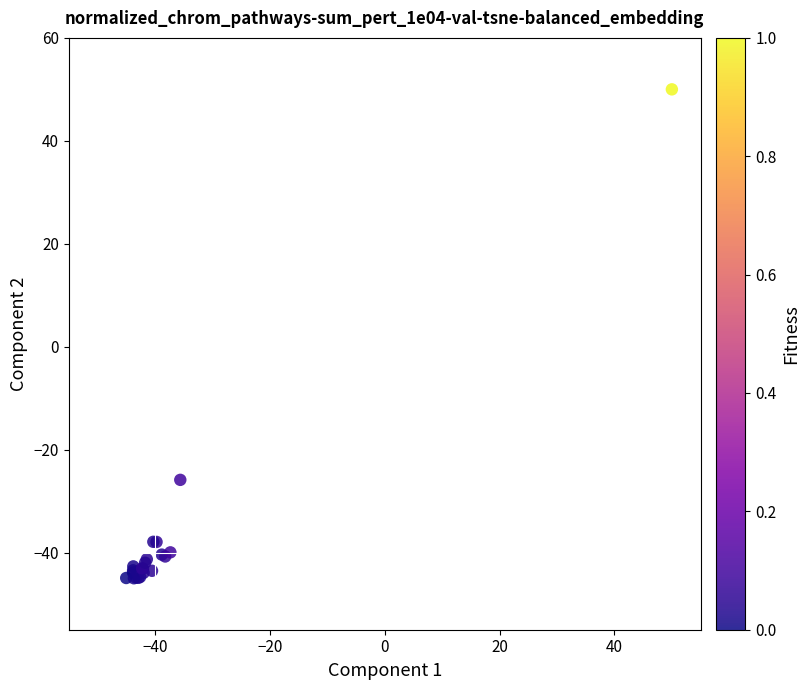

What Y value in the scatter plot is closest to 2?

-25.9